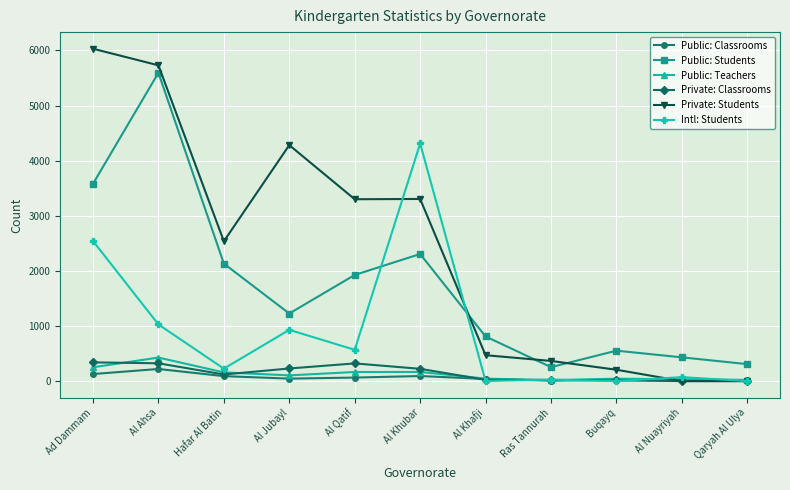

Is it true that Intl: Students equals 262 at Al Qatif?

False